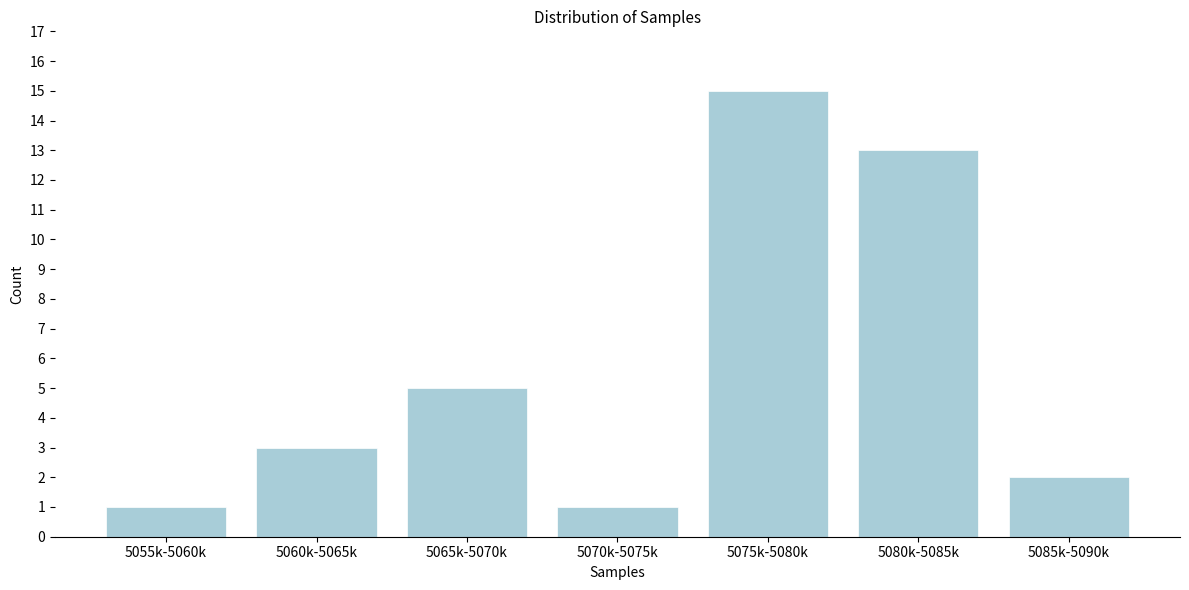

Reading left to right, what are all the values shown in this chart?

1	3	5	1	15	13	2